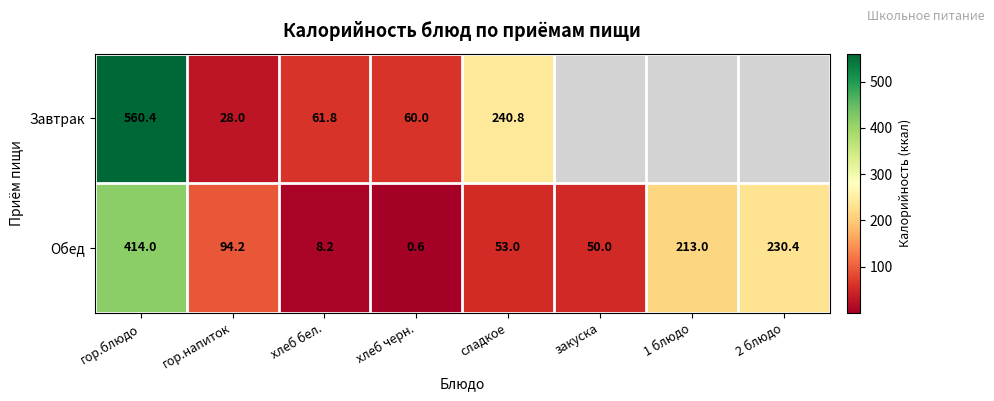

What is the smallest value displayed?

0.6